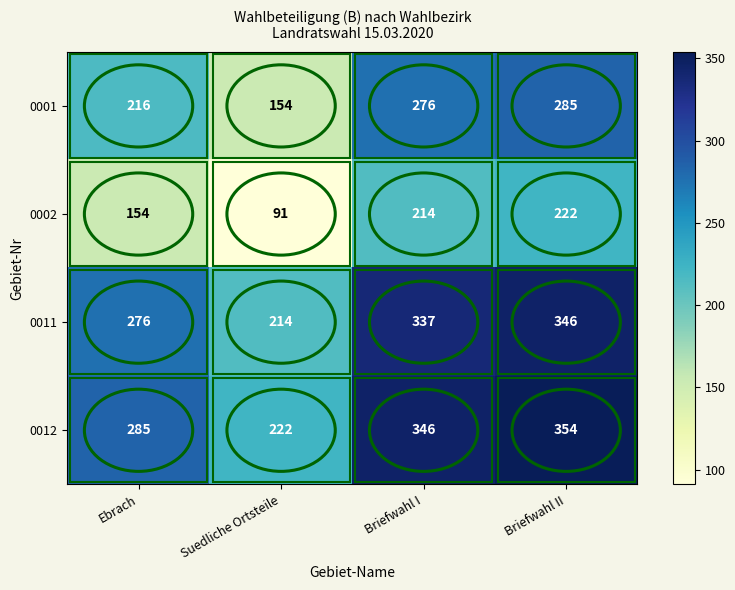

At how many categories does at least one series exceed 115?

4